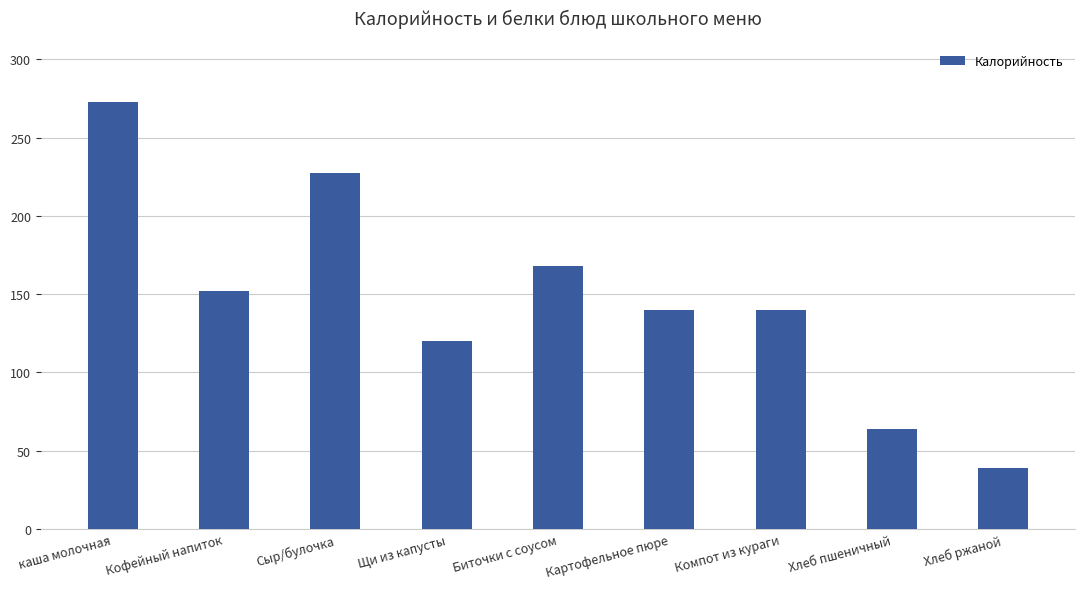

What is the change in value from Сыр/булочка to Биточки с соусом?

-59.2